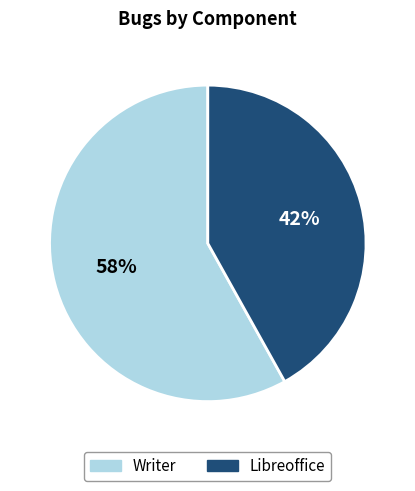

Rank the categories by value from lowest to highest.

Libreoffice, Writer